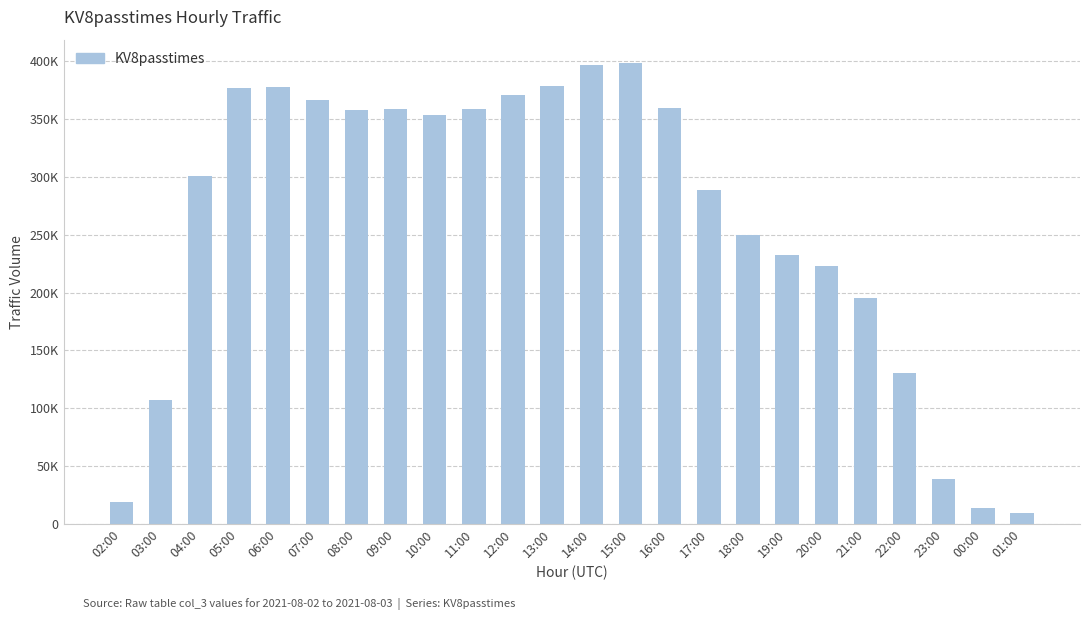

What is the label of the 17th bar from the left?

18:00